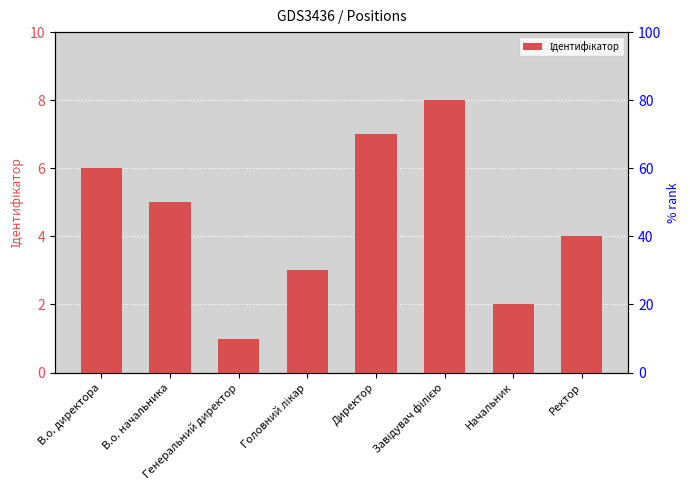

What is the average value?

4